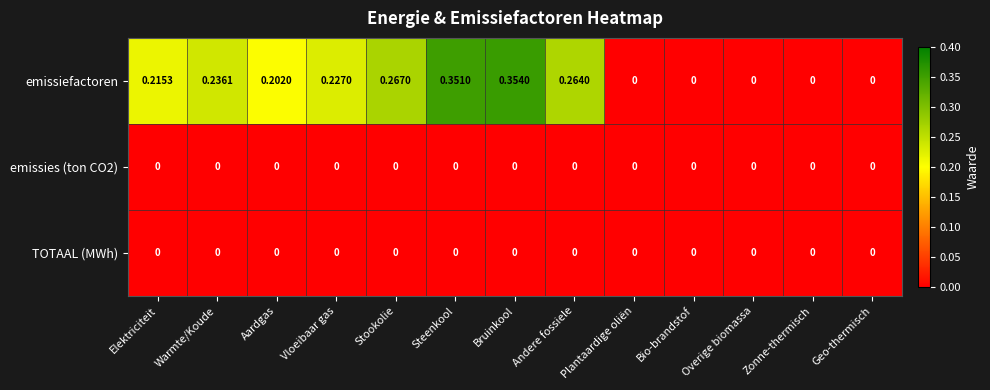

At which category does the chart reach its peak across all series?

Bruinkool